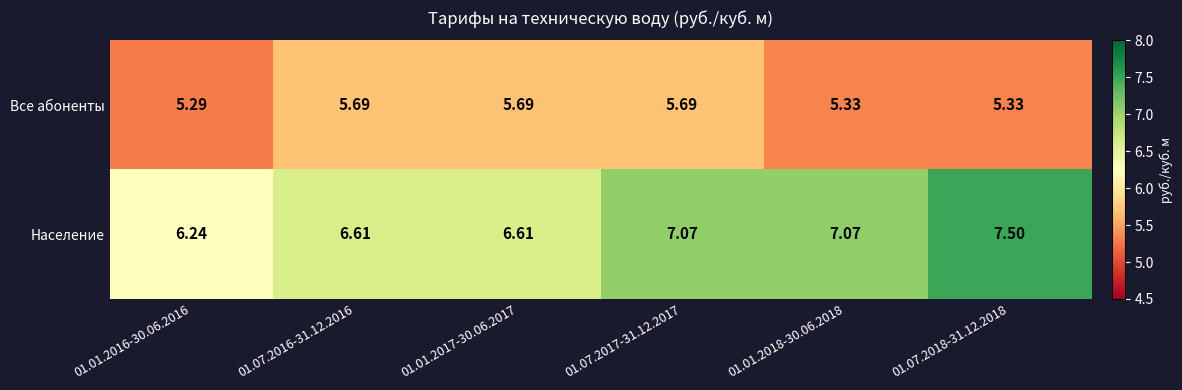

Which series has the largest total across all categories?

Население